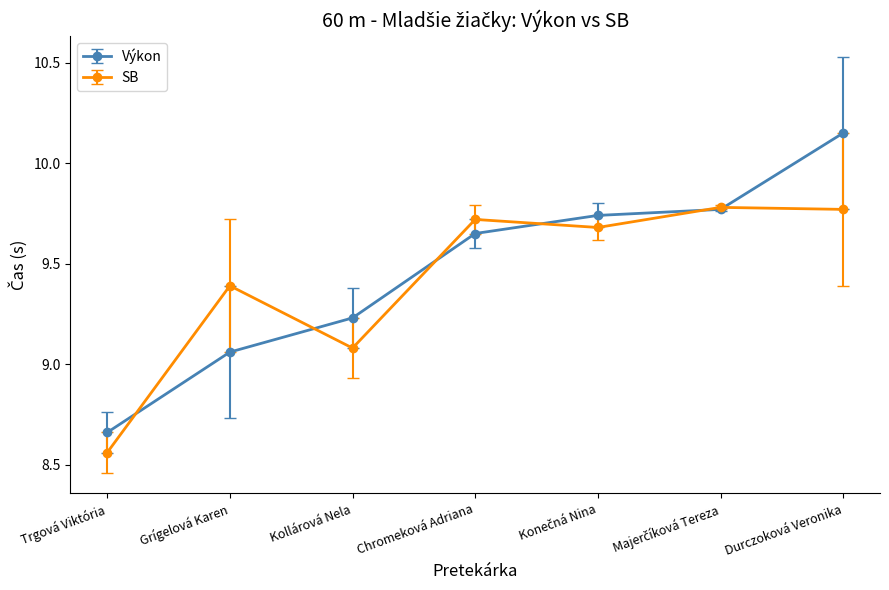

After their last crossing, which series has the higher values: Výkon or SB?

Výkon